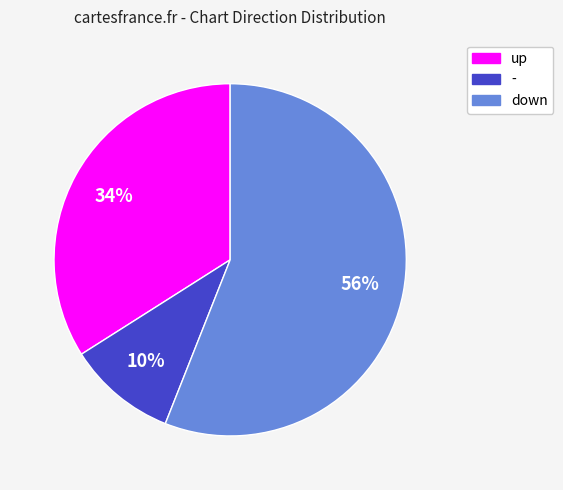

The down slice represents 56% of the pie. True or false?

True